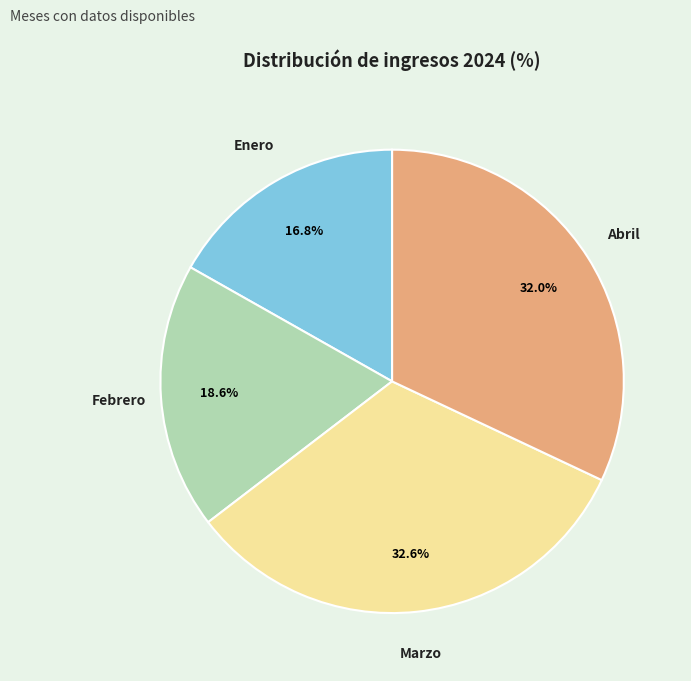

Does any single category account for the majority?

No